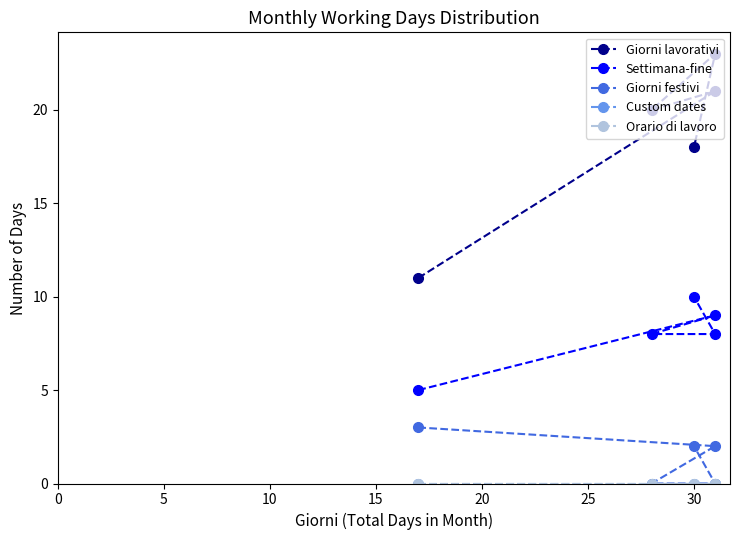

True or false: Giorni lavorativi and Orario di lavoro cross at least once.

False